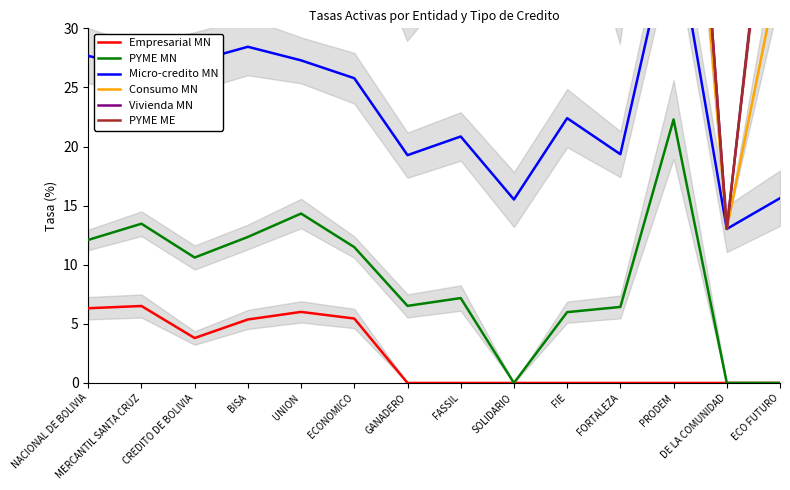

What is the label of the 4th point from the left?

BISA